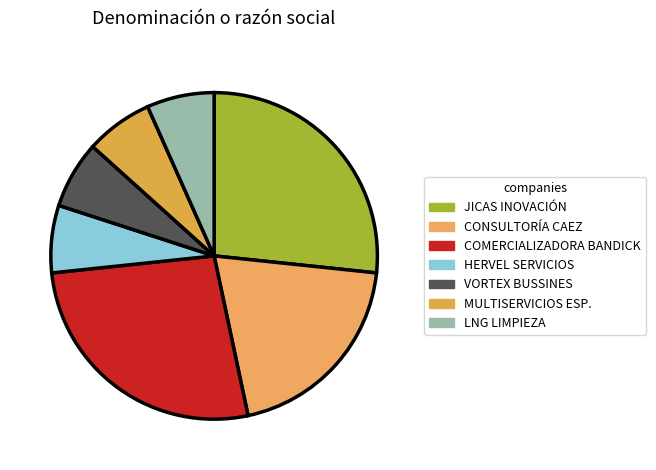

How many slices are in this pie chart?

7